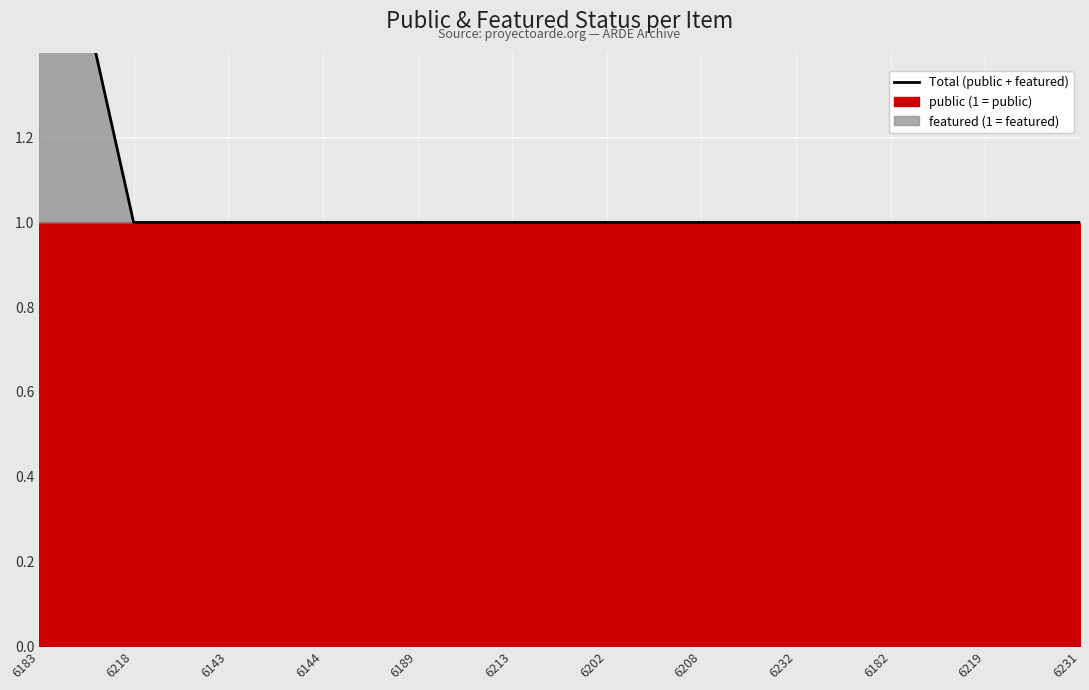

What is the average value?

1